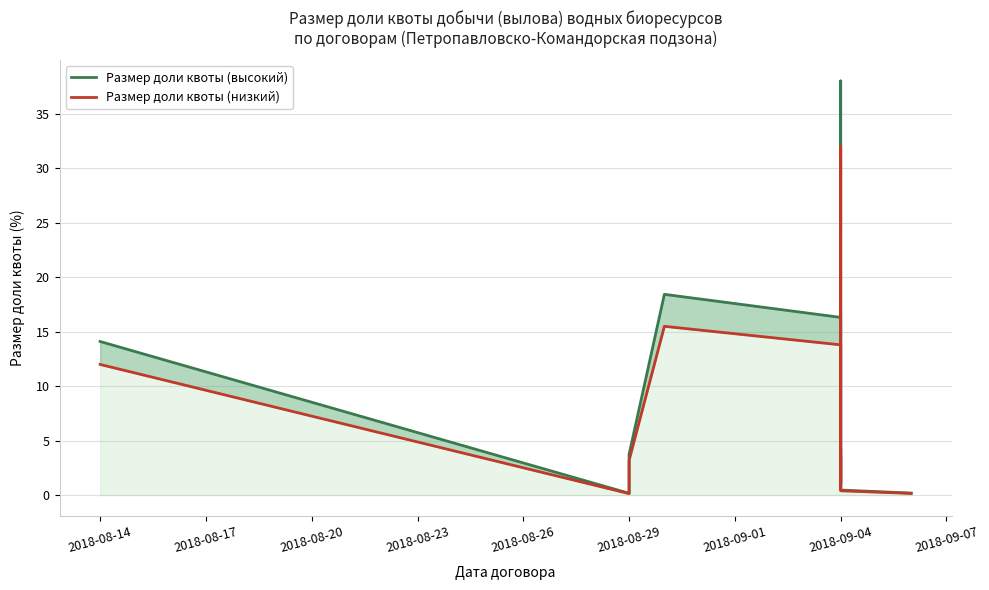

Between 2018-08-23 and 2018-09-01, which series saw the biggest shift?

Размер доли квоты (высокий)